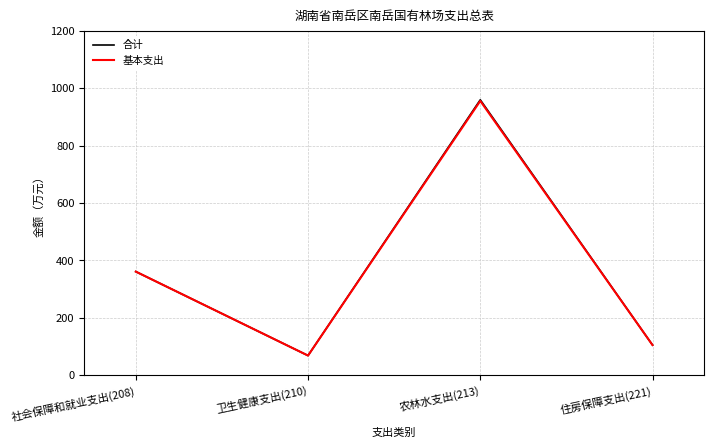

What is the sum of all 合计 values?

1493.6